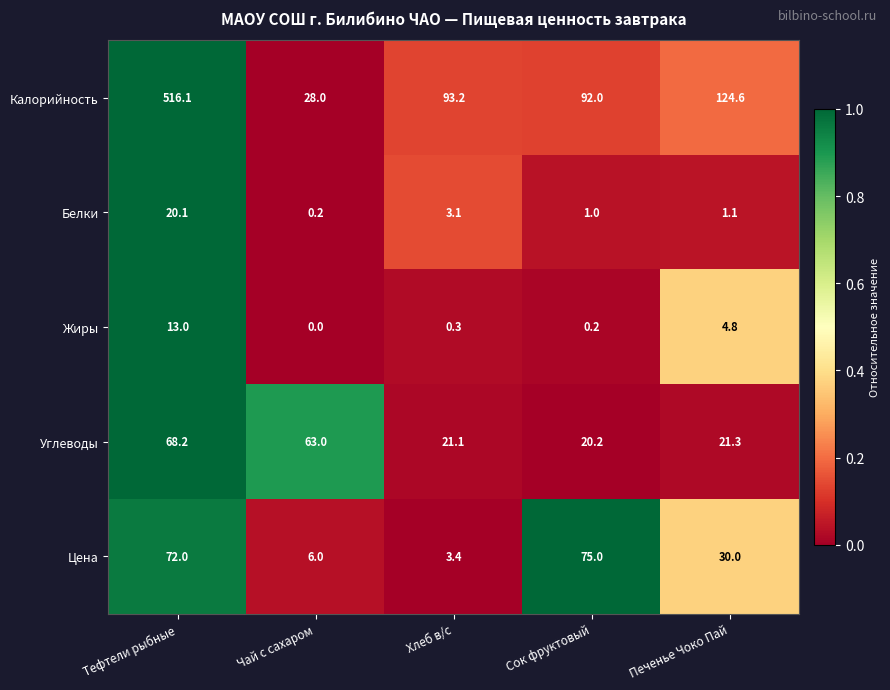

Reading left to right, list all the values displayed in this chart.

Калорийность: Тефтели рыбные=516.1	Чай с сахаром=28.0	Хлеб в/с=93.2	Сок фруктовый=92.0	Печенье Чоко Пай=124.6
Белки: Тефтели рыбные=20.1	Чай с сахаром=0.2	Хлеб в/с=3.1	Сок фруктовый=1.0	Печенье Чоко Пай=1.1
Жиры: Тефтели рыбные=13.0	Чай с сахаром=0.0	Хлеб в/с=0.3	Сок фруктовый=0.2	Печенье Чоко Пай=4.8
Углеводы: Тефтели рыбные=68.2	Чай с сахаром=63.0	Хлеб в/с=21.1	Сок фруктовый=20.2	Печенье Чоко Пай=21.3
Цена: Тефтели рыбные=72.0	Чай с сахаром=6.0	Хлеб в/с=3.4	Сок фруктовый=75.0	Печенье Чоко Пай=30.0